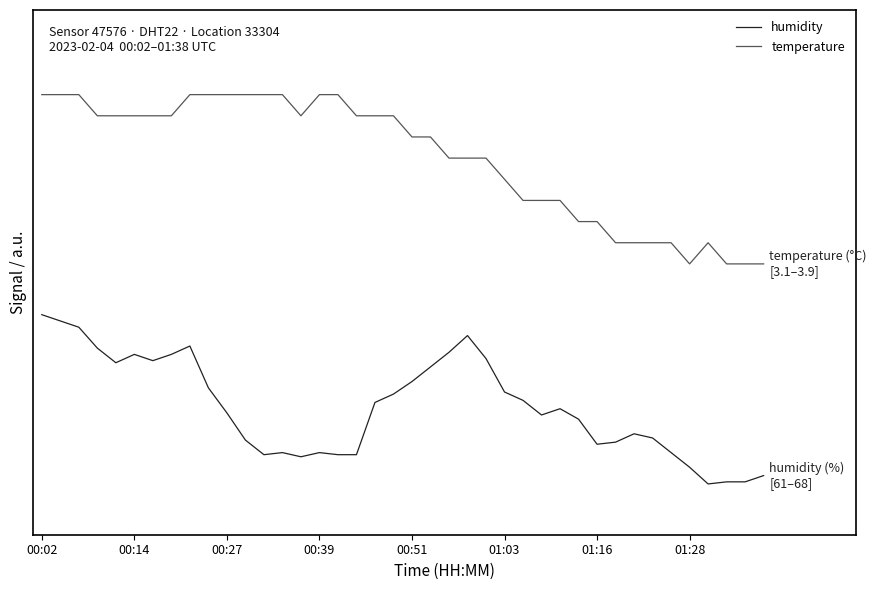

What are all the series names shown in the legend?

humidity, temperature